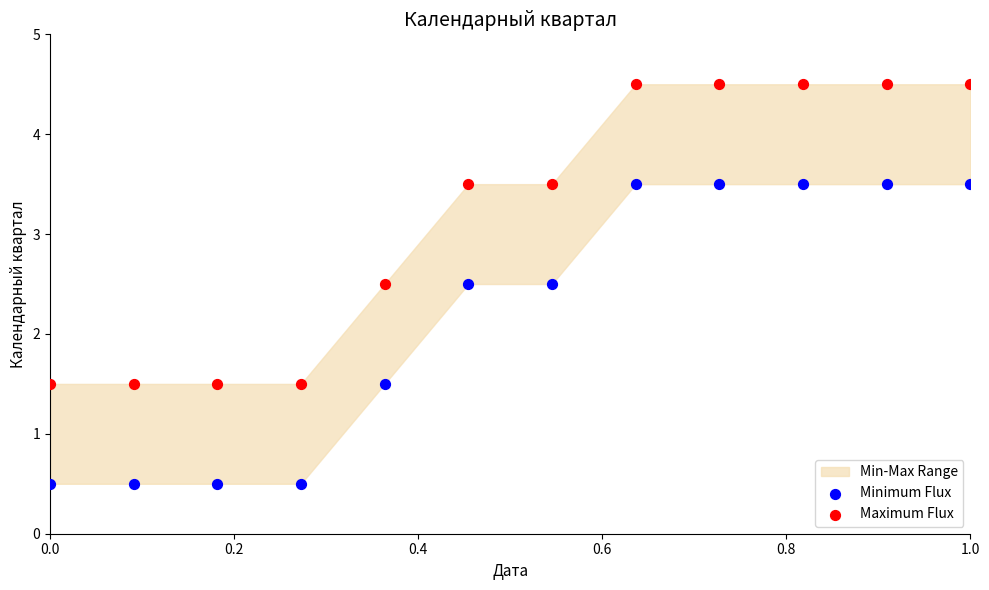

Which series contains the lowest Y value?

Minimum Flux